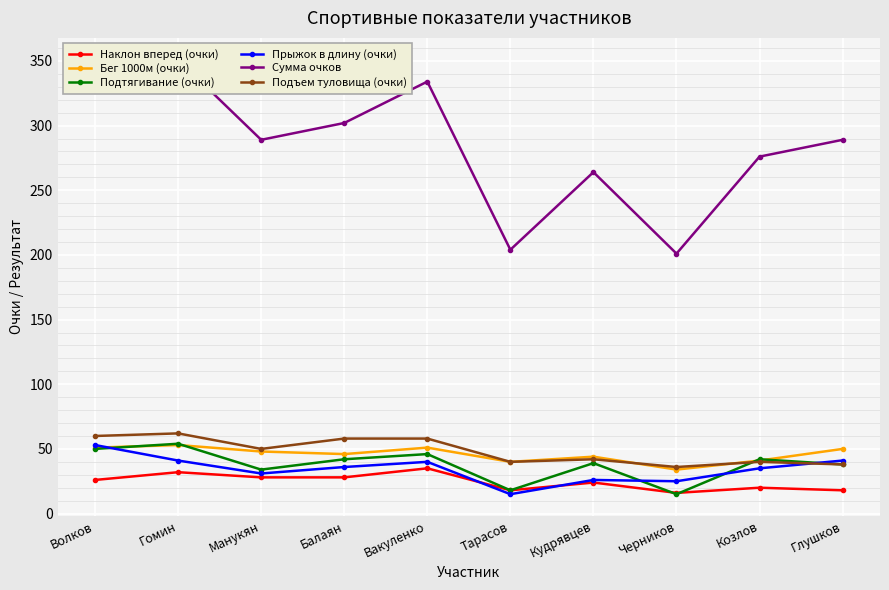

Is the value of Наклон вперед (очки) at Гомин greater than the value of Бег 1000м (очки) at Манукян?

No